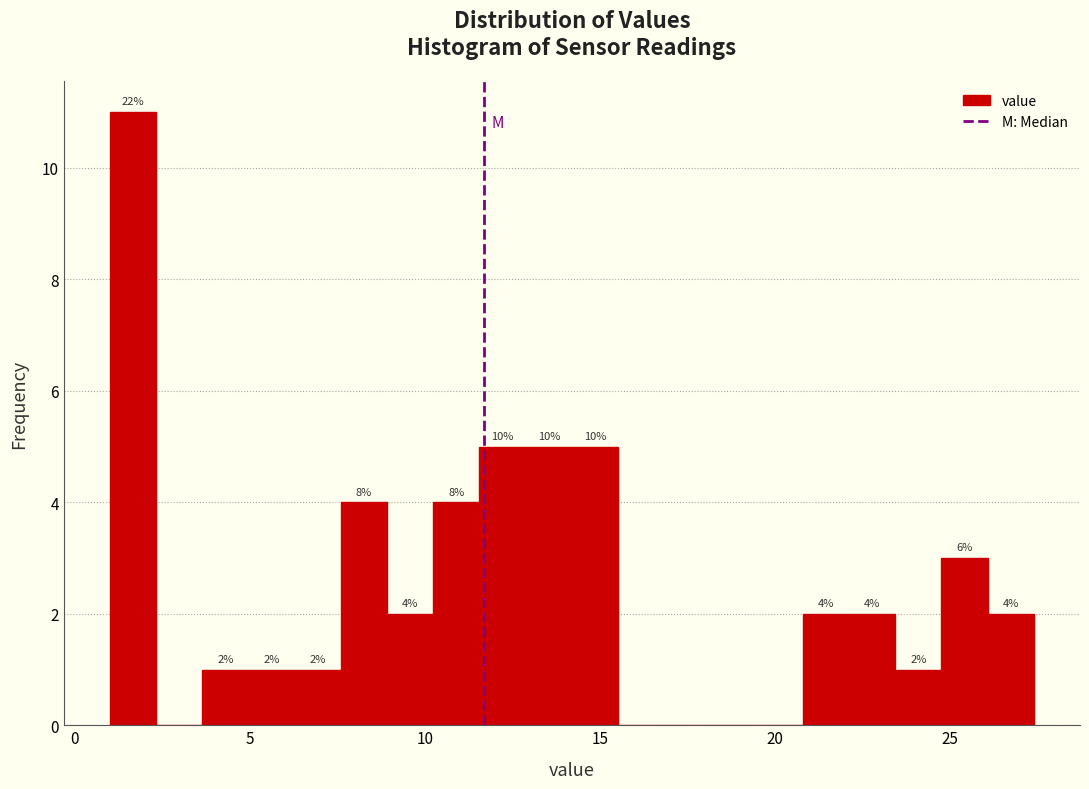

Around what value on the x-axis is the tallest bar? Give the approximate position of its centre, as read against the axis.

1.5